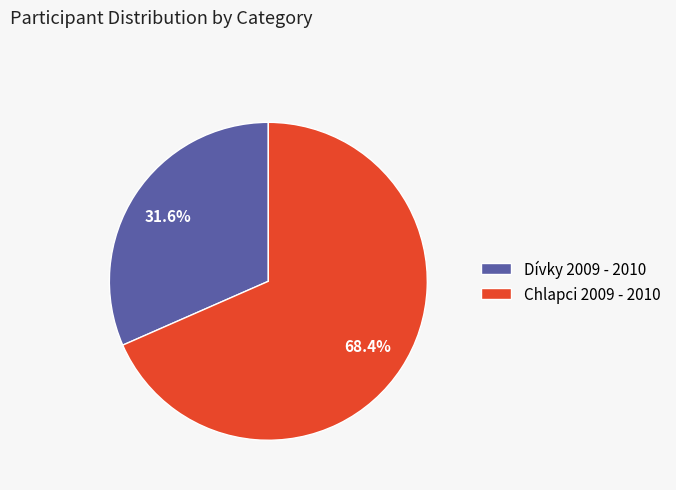

What is the smallest slice in the pie chart?

Dívky 2009 - 2010